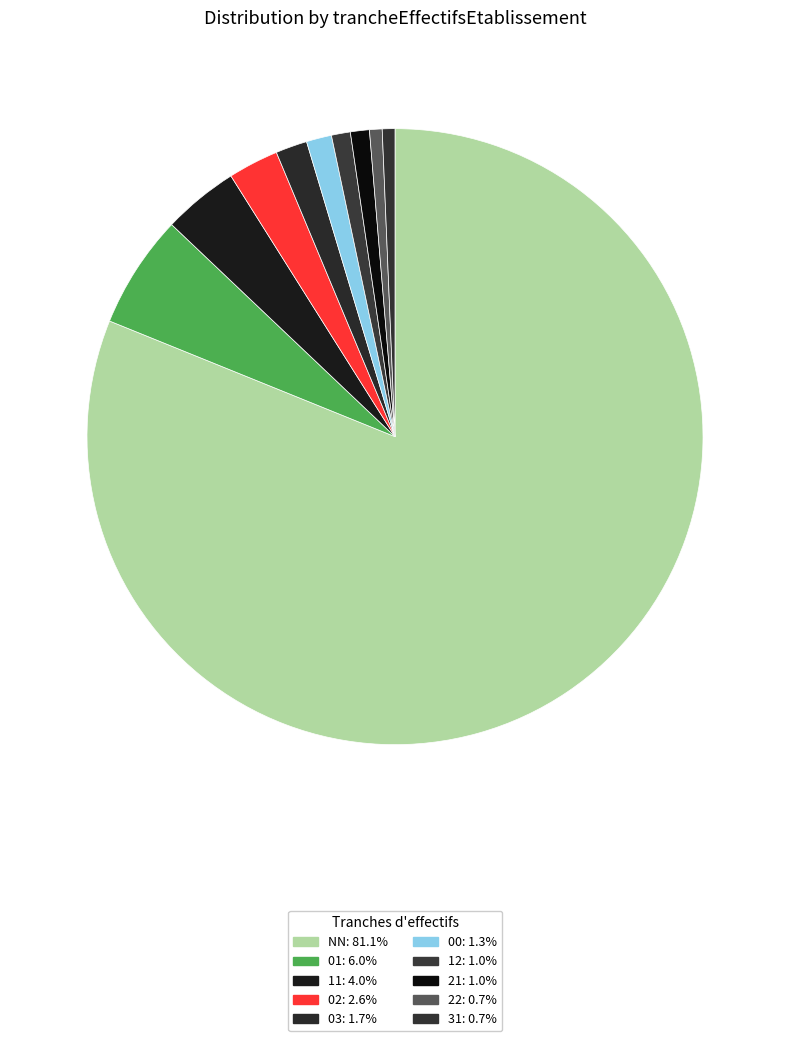

How many slices are in this pie chart?

10